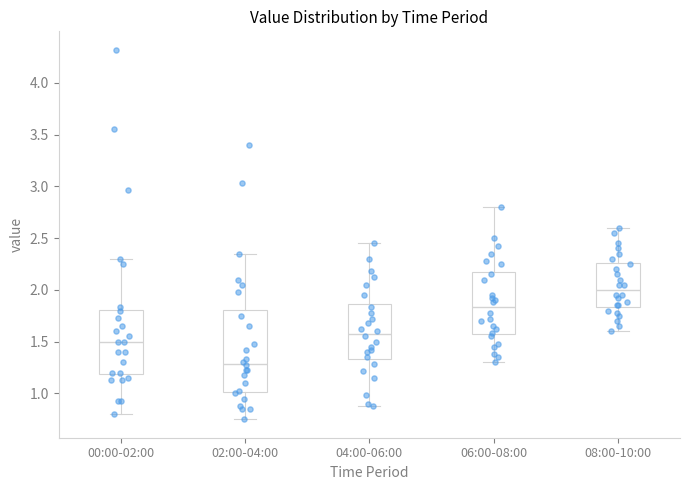

Reading left to right, read every box against the y-axis: the position of its median line, the range the box covers, and the ends of its whiskers. The values are not printed on the chart, so give them approximately, as read against the axis.

00:00-02:00: median 1.50, box 1.20 to 1.80, whiskers 0.80 to 2.30
02:00-04:00: median 1.30, box 1.00 to 1.80, whiskers 0.75 to 2.35
04:00-06:00: median 1.60, box 1.35 to 1.85, whiskers 0.90 to 2.45
06:00-08:00: median 1.85, box 1.55 to 2.20, whiskers 1.30 to 2.80
08:00-10:00: median 2.00, box 1.85 to 2.25, whiskers 1.60 to 2.60